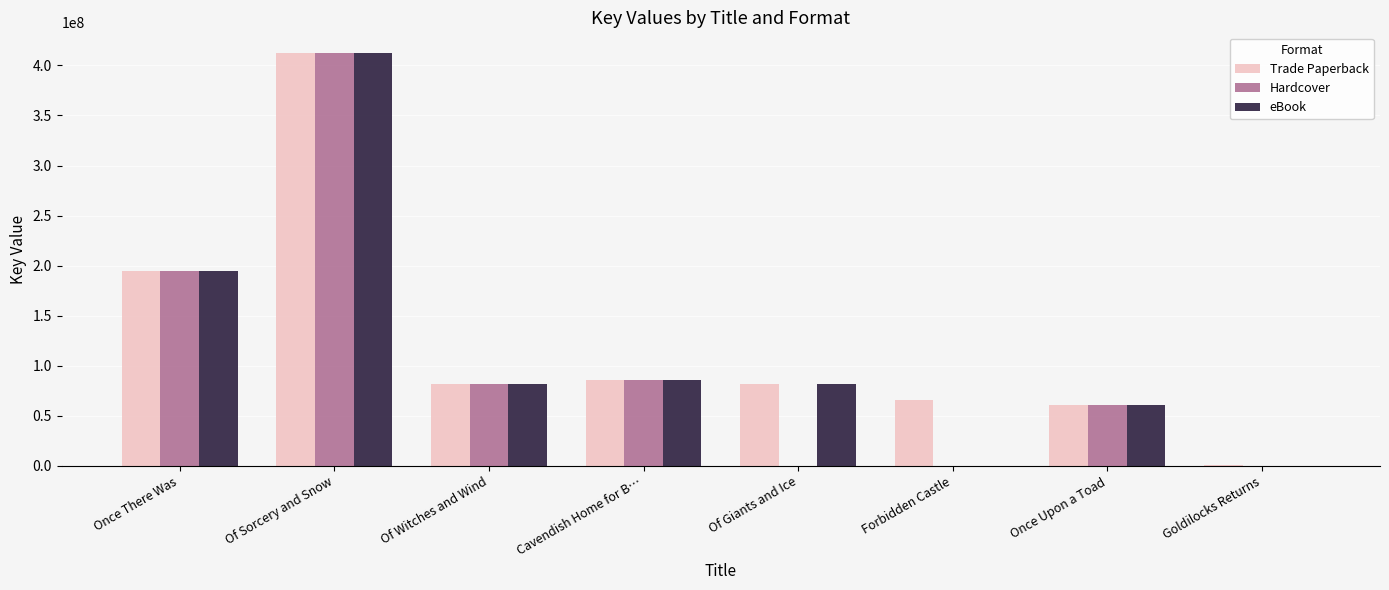

Is the value of eBook at Of Sorcery and Snow greater than the value of Trade Paperback at Once There Was?

Yes